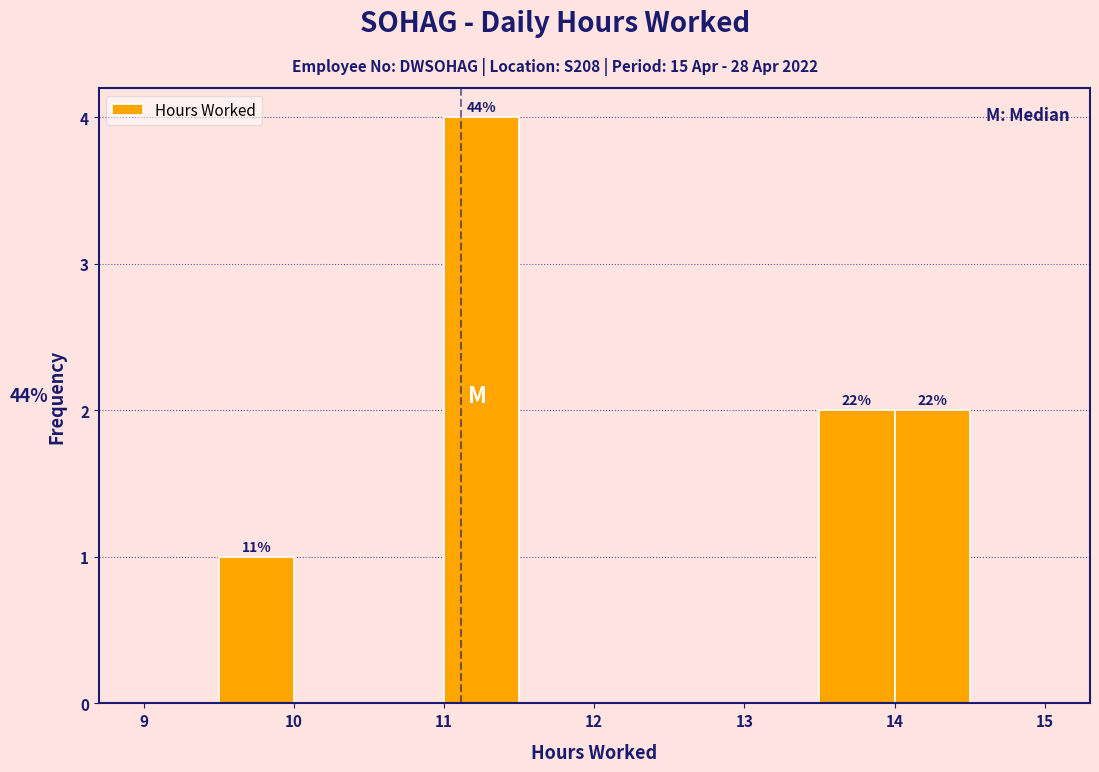

Which range on the x-axis has the tallest bar?

11.0 to 11.5